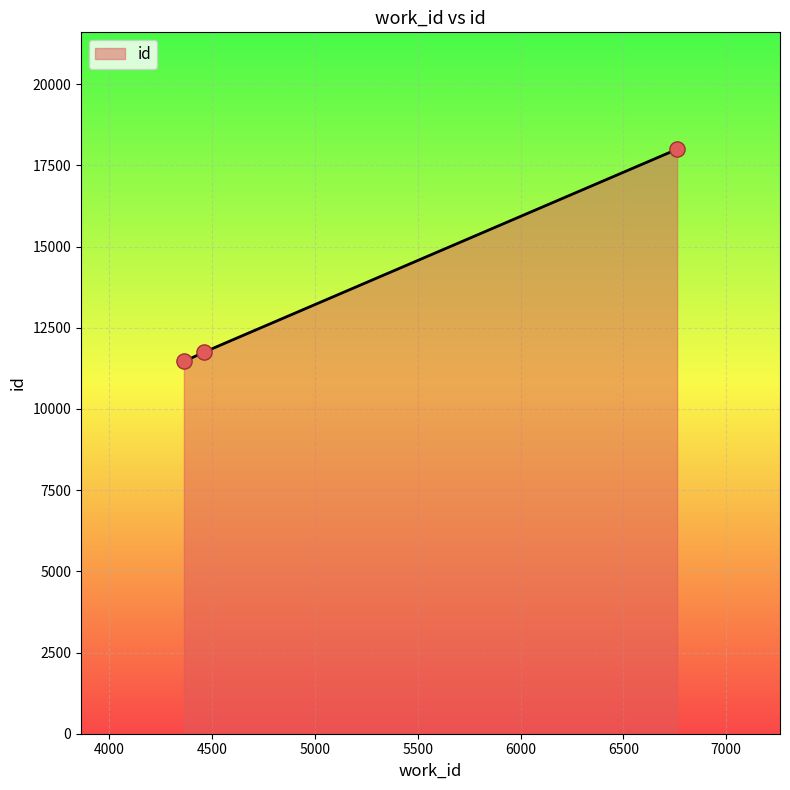

What is the maximum value shown in the chart?

17998